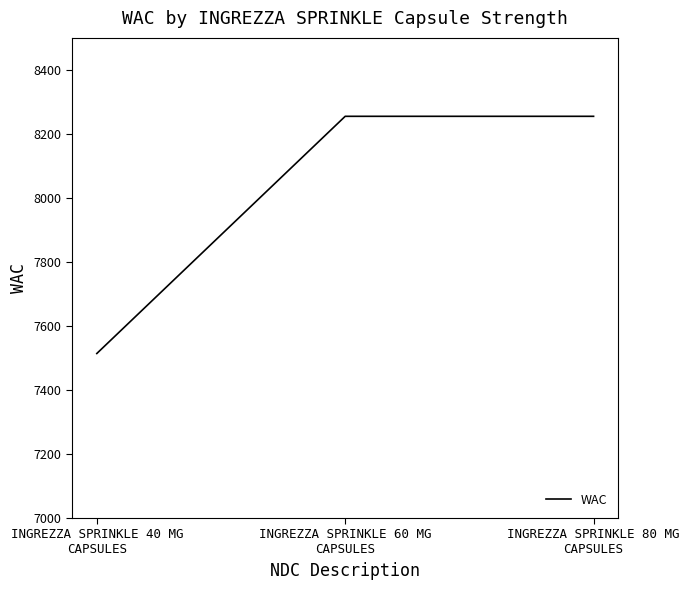

Does the chart have visible grid lines?

No